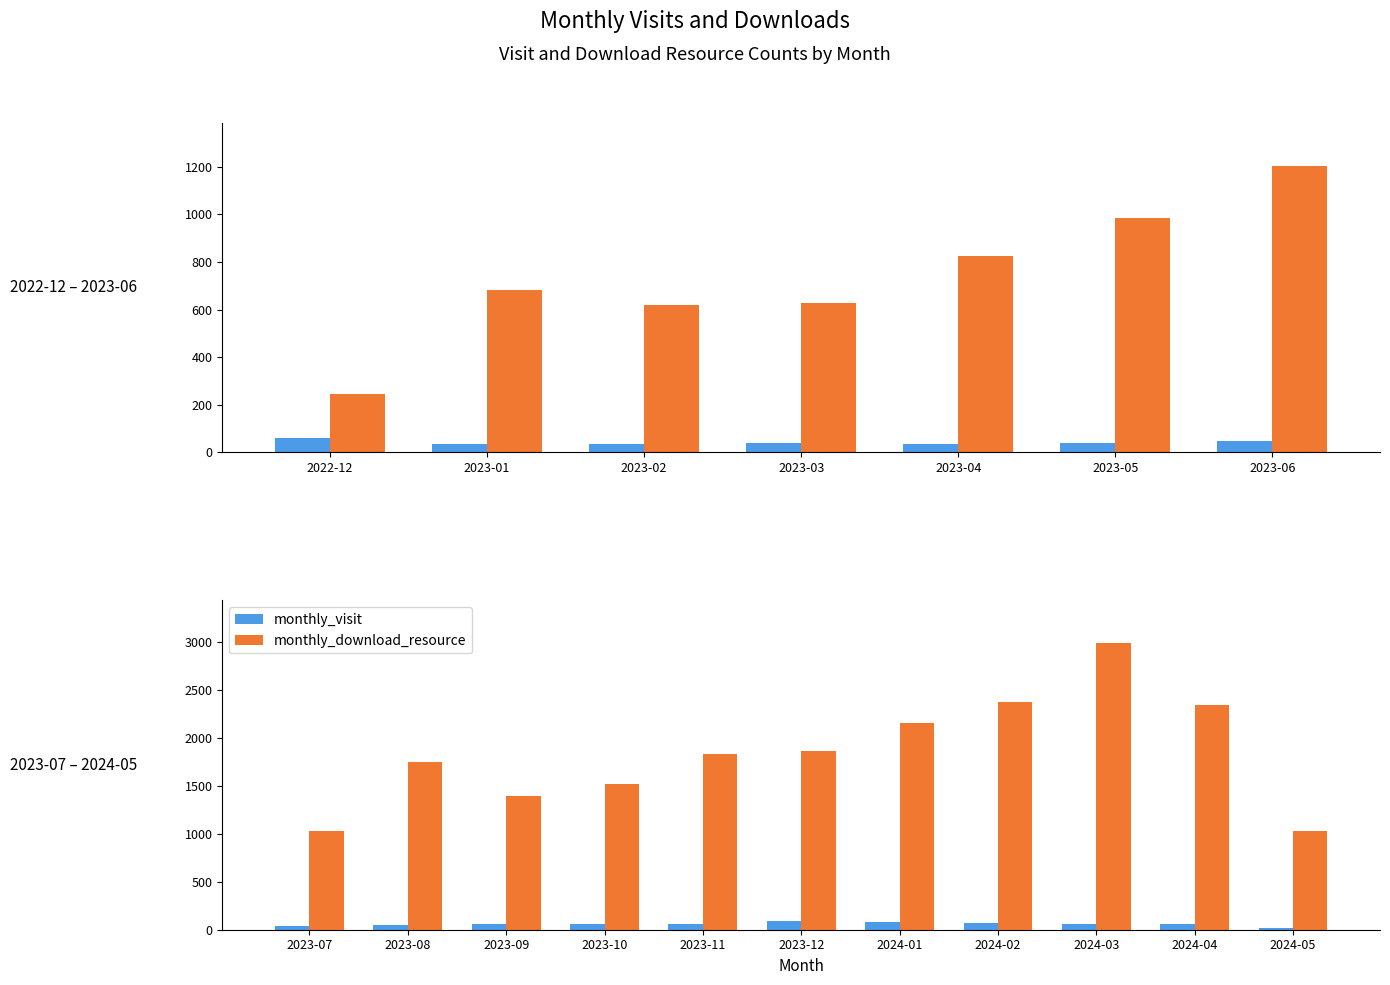

What is the highest value of the monthly_download_resource series?

2988